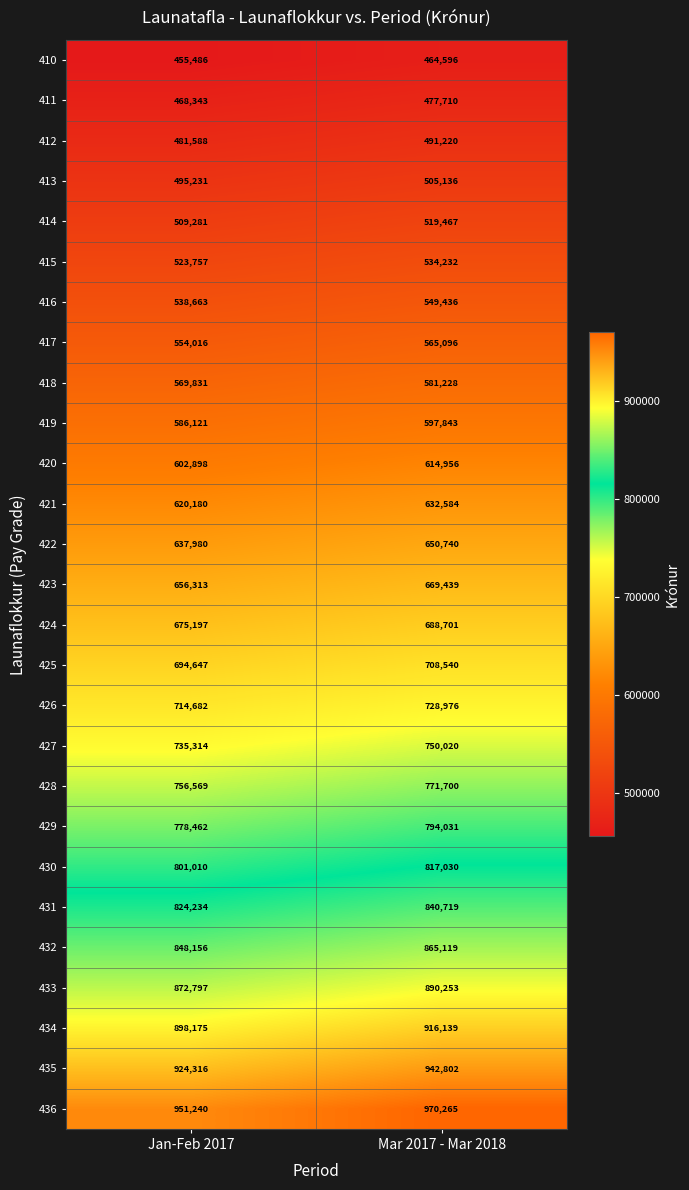

True or false: 418 has a value of 779151 at Mar 2017 - Mar 2018.

False